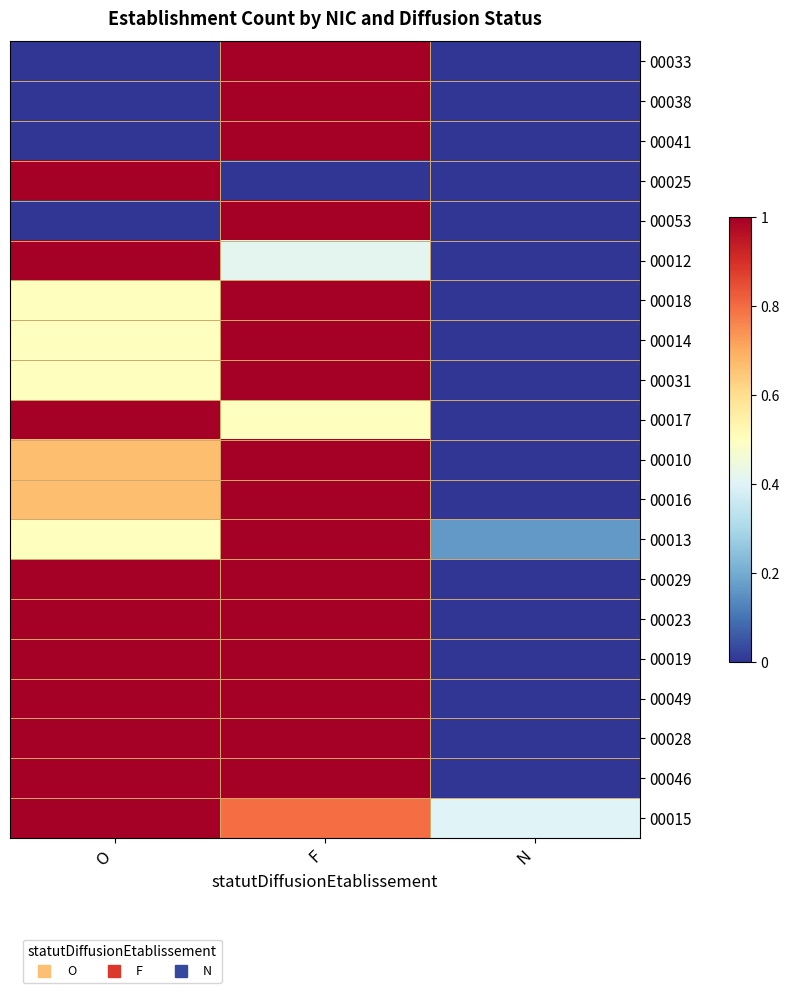

Which category has the lowest value in the 00012 series?

N